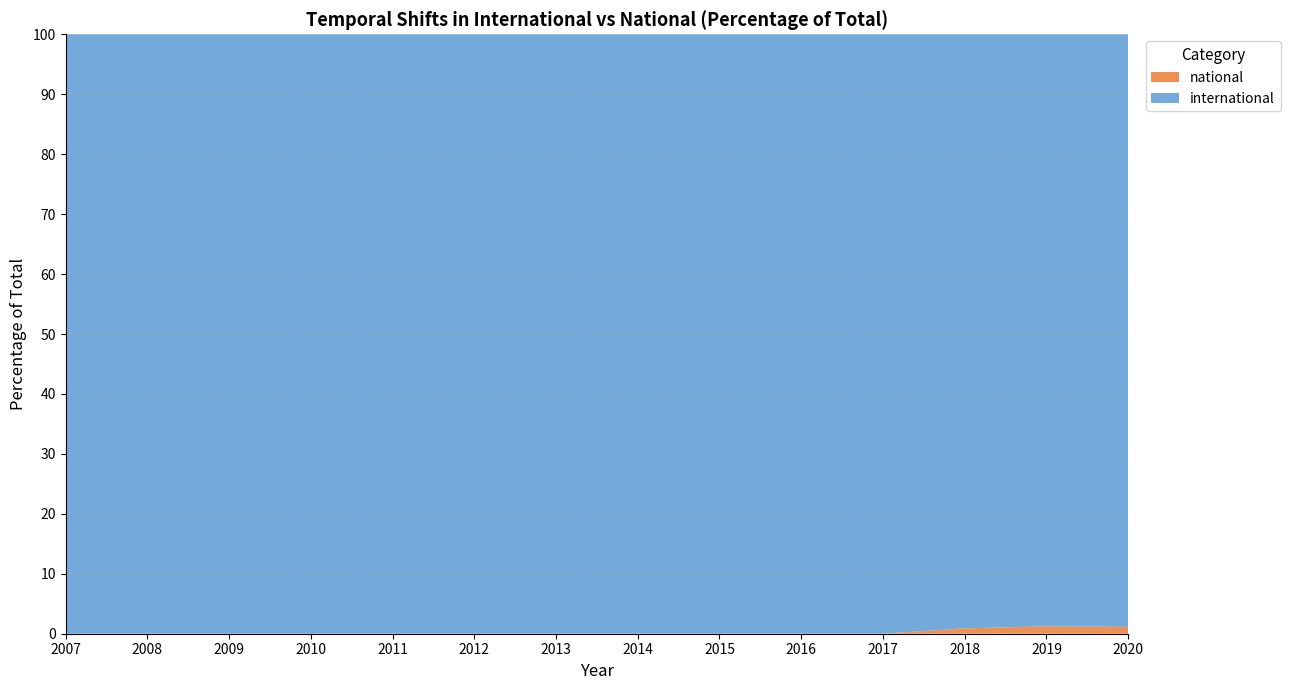

Reading left to right, transcribe all the data shown in this chart.

international: 2007=404	2008=4850	2009=7595	2010=8631	2011=11488	2012=13668	2013=16657	2014=21012	2015=21993	2016=19770	2017=18000	2018=24124	2019=33822	2020=36108
national: 2007=0	2008=0	2009=0	2010=0	2011=0	2012=0	2013=0	2014=0	2015=0	2016=0	2017=0	2018=219	2019=417	2020=417